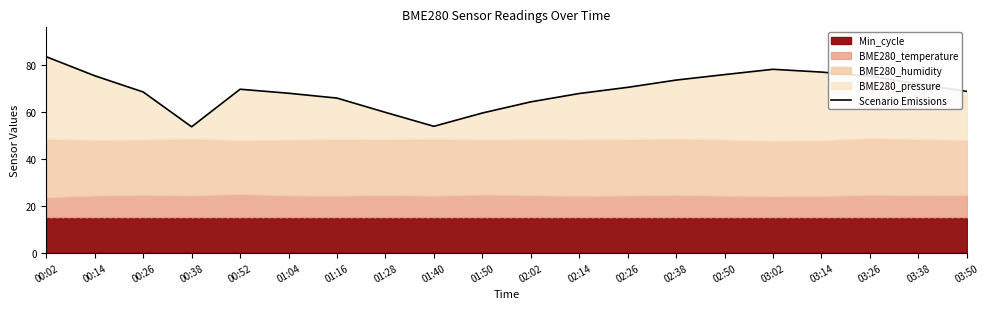

Reading right to left, extract all data points from this chart.

03:50=68.8	03:38=71.9	03:26=75.3	03:14=77.0	03:02=78.2	02:50=76.0	02:38=73.6	02:26=70.5	02:14=67.9	02:02=64.3	01:50=59.6	01:40=53.9	01:28=59.8	01:16=65.9	01:04=68.0	00:52=69.7	00:38=53.7	00:26=68.5	00:14=75.5	00:02=83.6